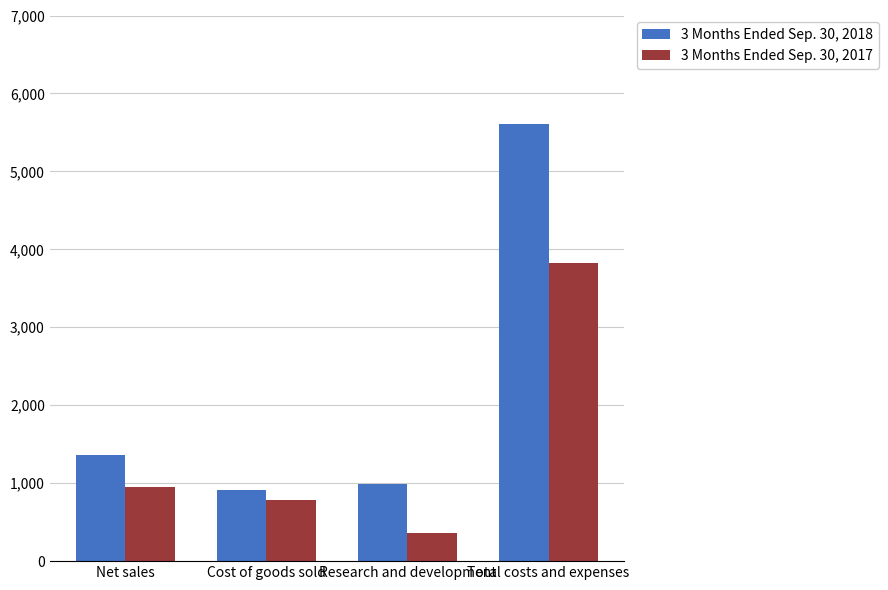

What is the difference between the maximum and minimum values in the 3 Months Ended Sep. 30, 2017 series?

3453